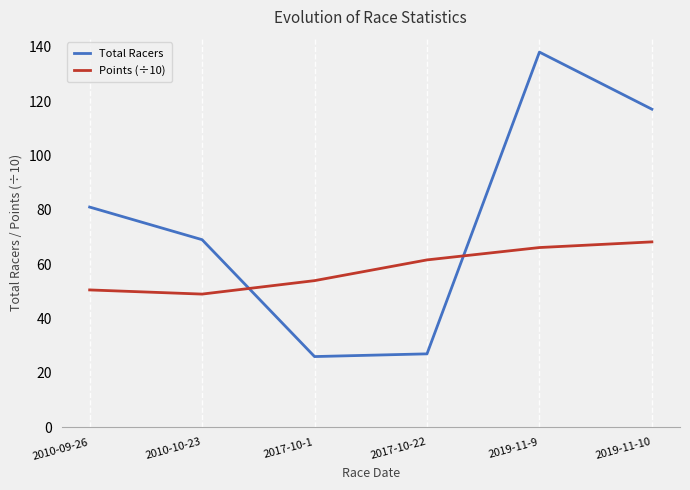

True or false: Total Racers has a value of 138.0 at 2019-11-9.

True